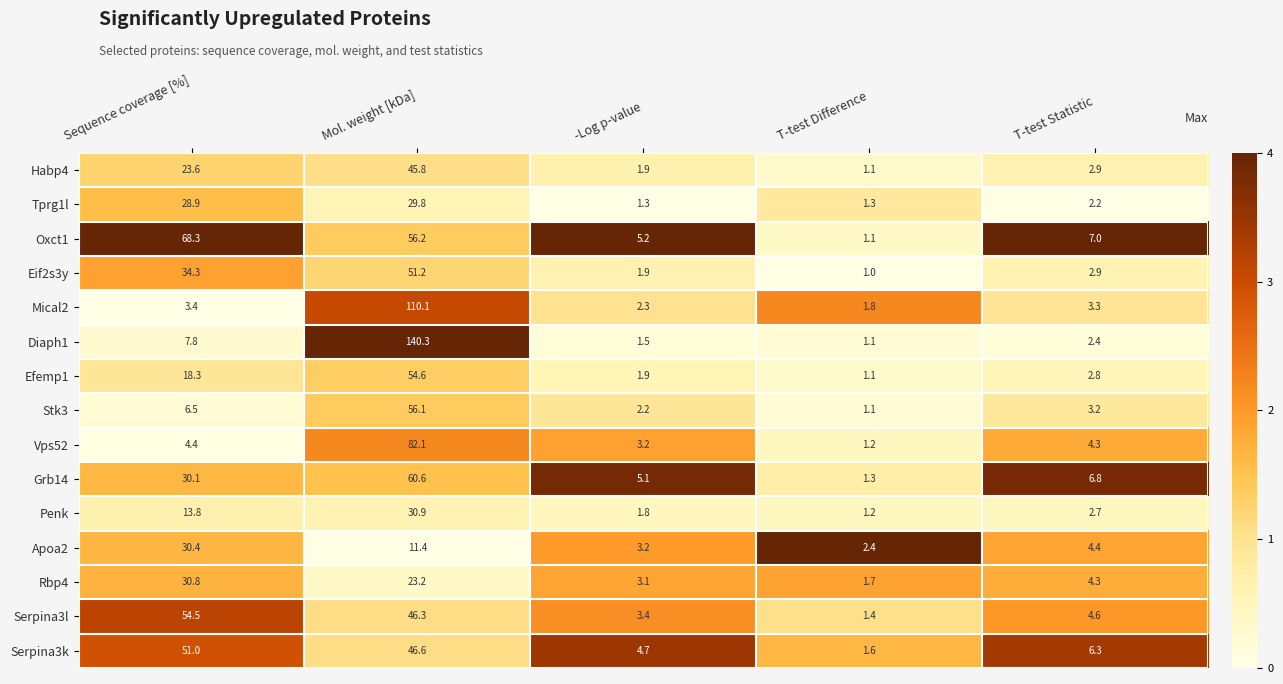

What is the spread (max minus min) of values at T-test Difference?

1.4